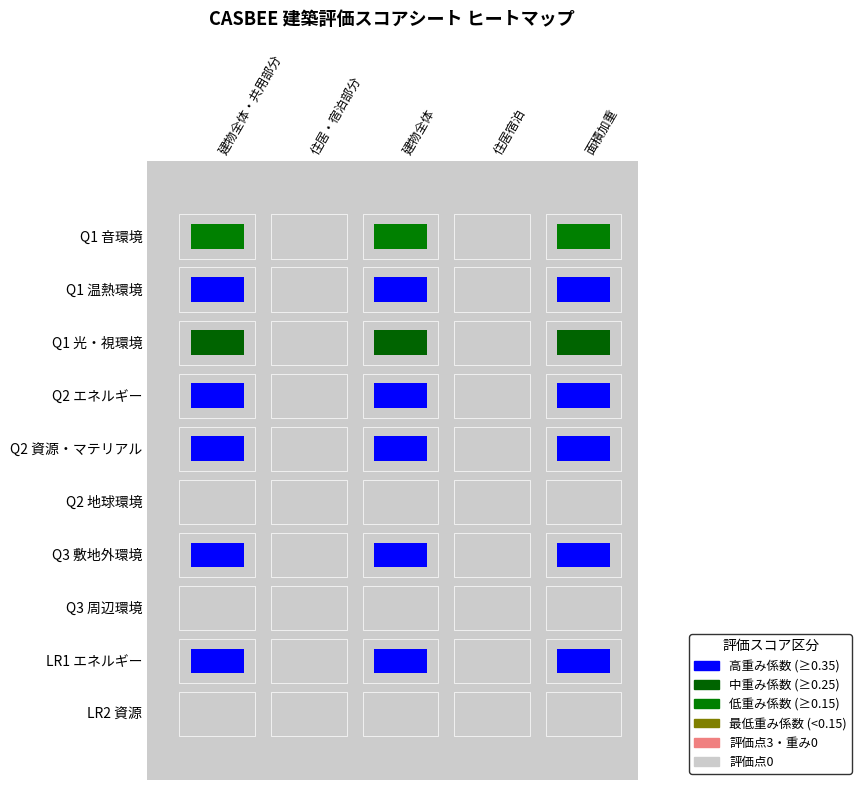

How many series are shown in this chart?

10